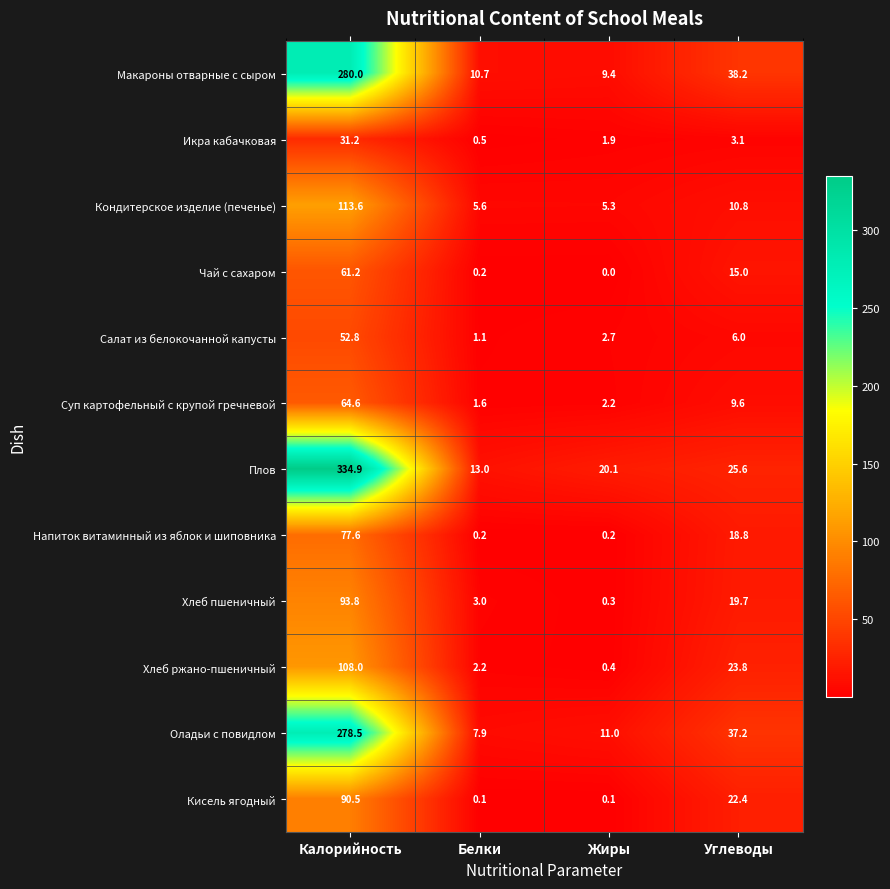

At which category is the sum across all series the highest?

Калорийность